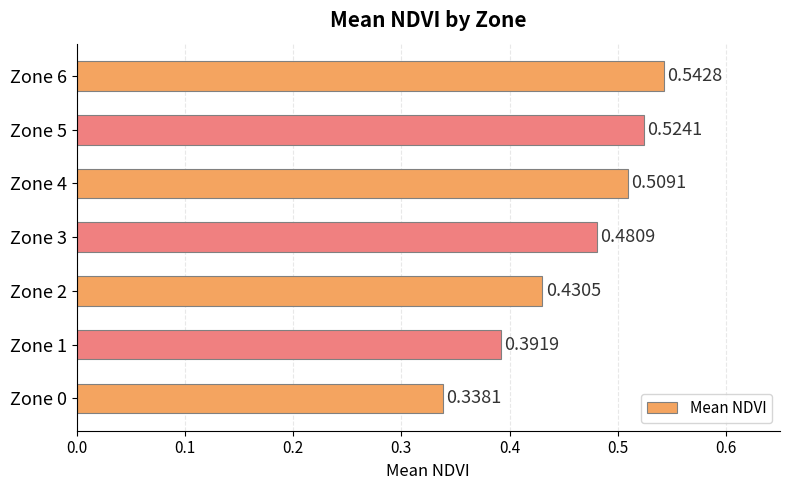

How many data points does each series have?

7